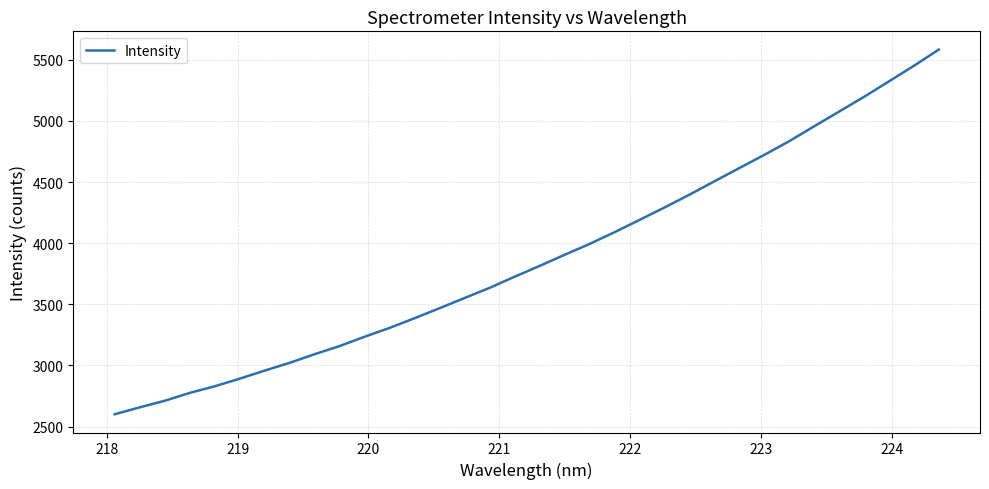

What is the difference between the maximum and minimum values?

2983.1